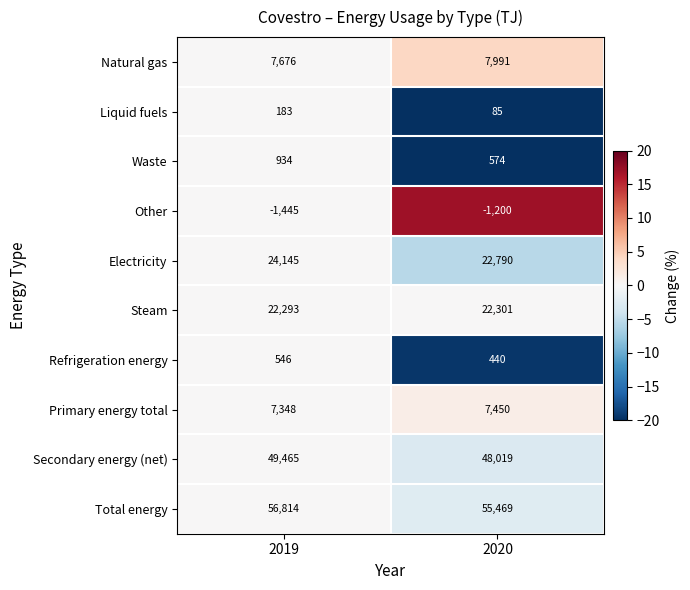

What is the approximate value of Total energy at 2019?

56814